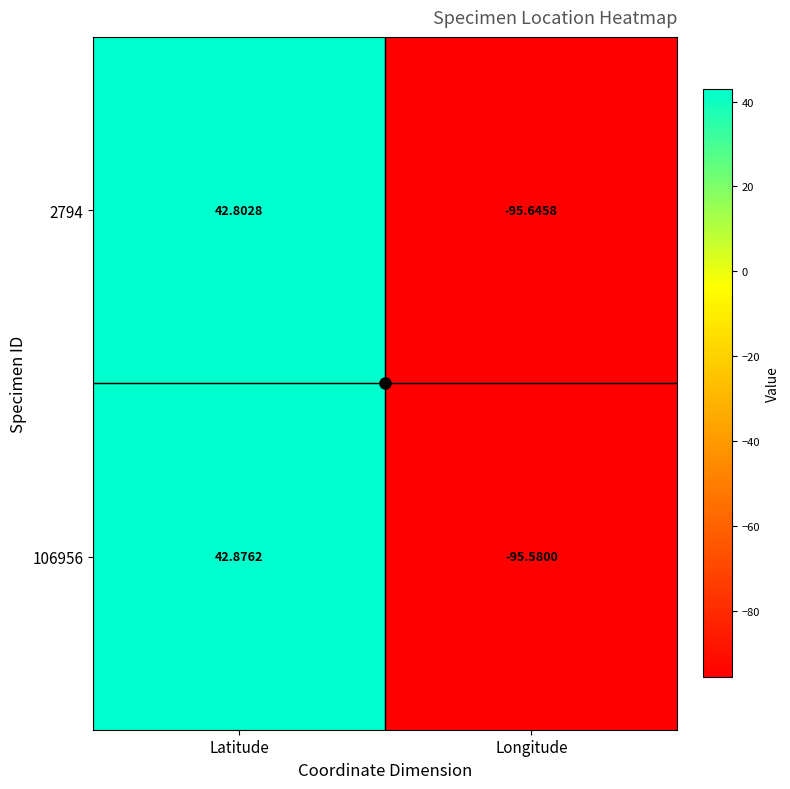

Rank the series by their maximum value, from lowest to highest.

2794, 106956